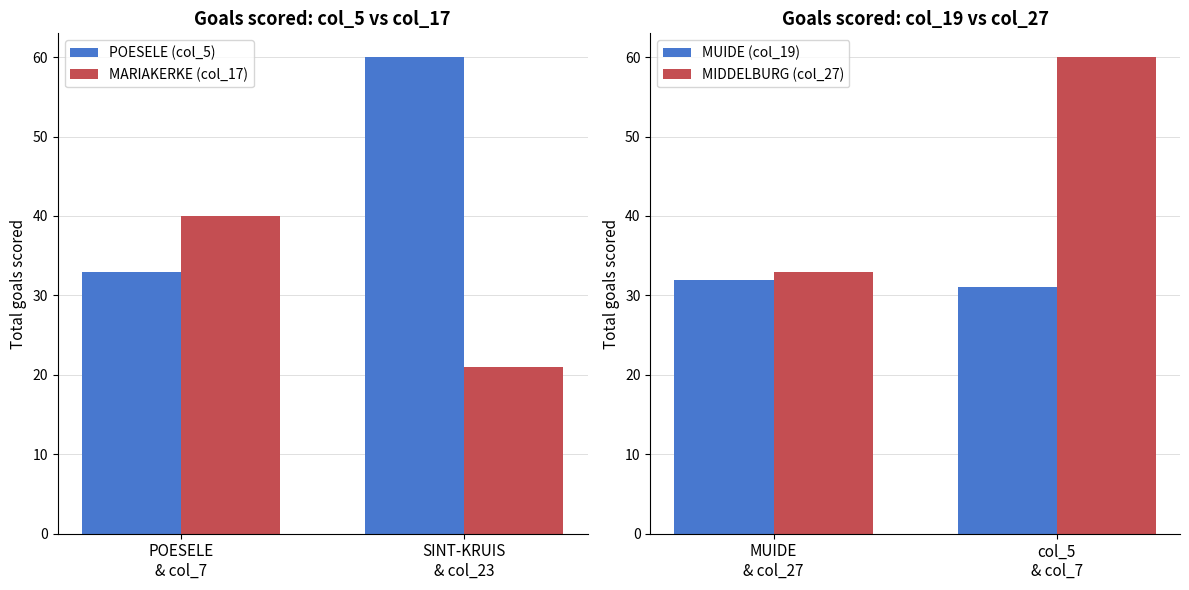

What is the approximate value of POESELE (col_5) at POESELE
& col_7, to the nearest 5?

35